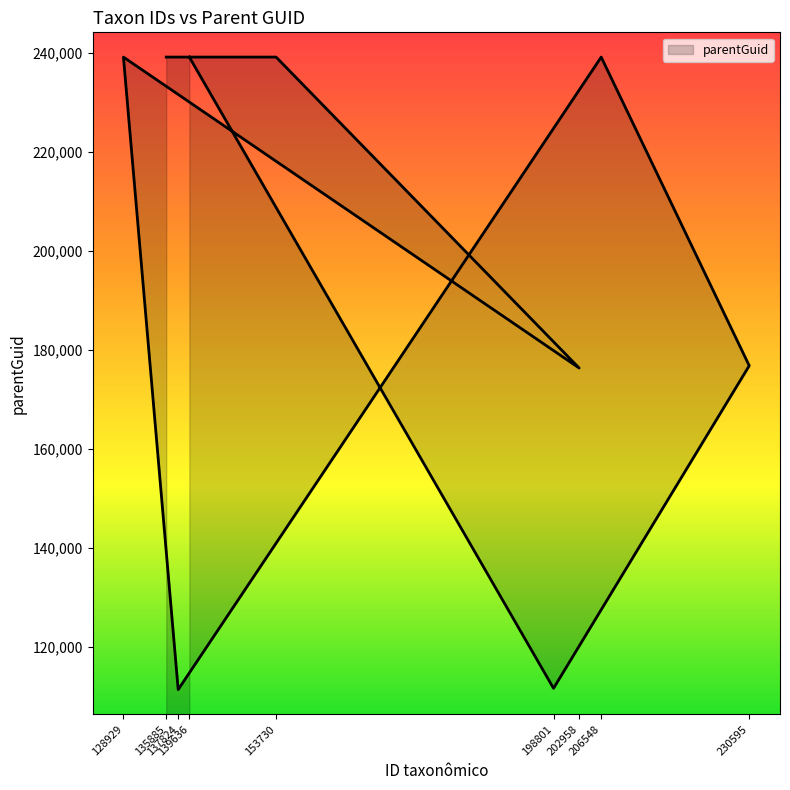

True or false: there are more than 1 points higher than both neighbors.

True